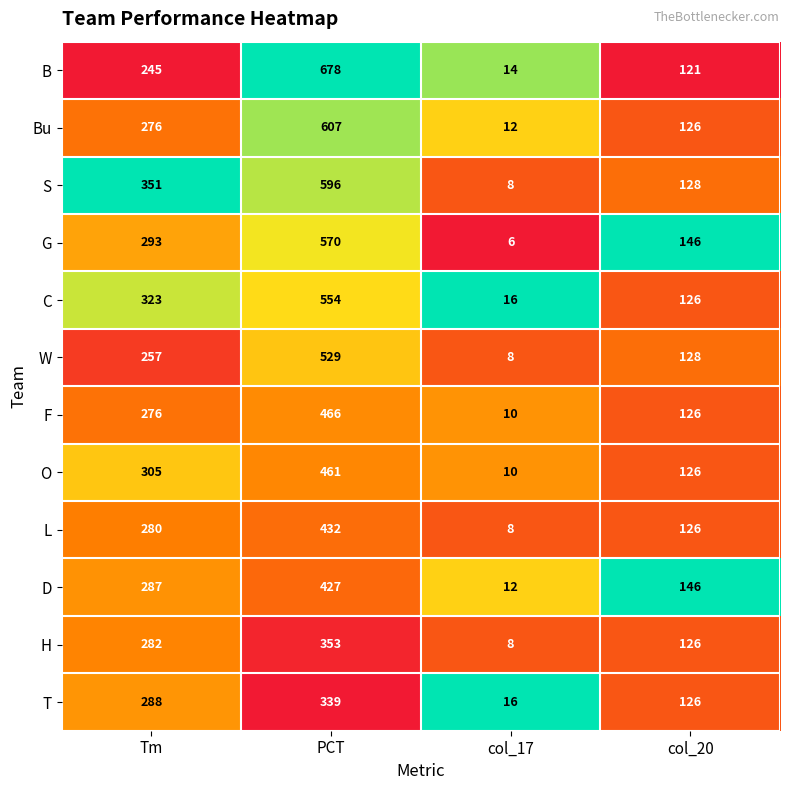

The C series shows 734 at PCT. True or false?

False